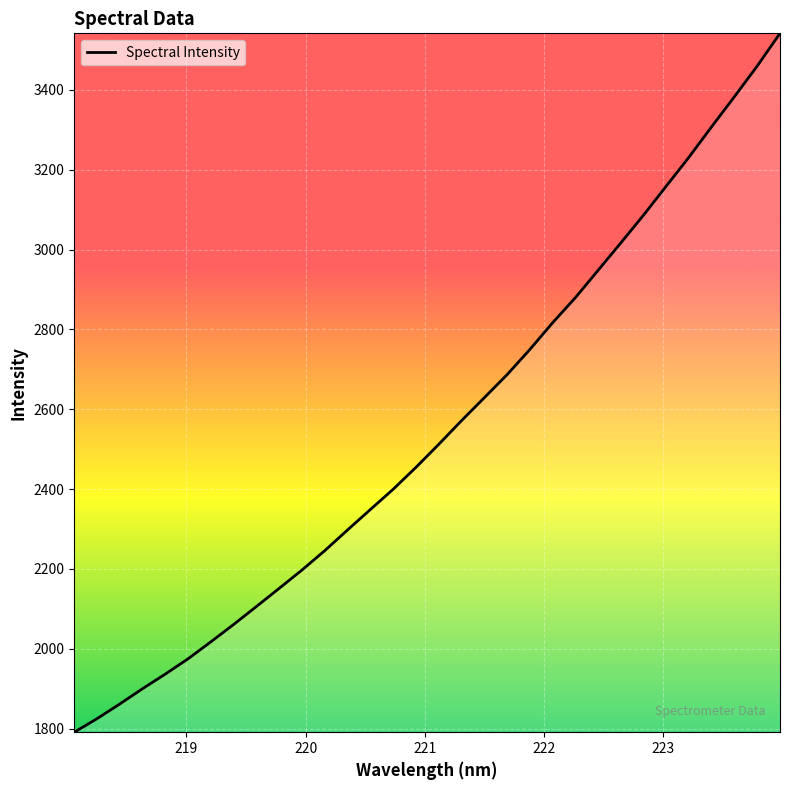

What is the minimum value shown in the chart?

1790.8